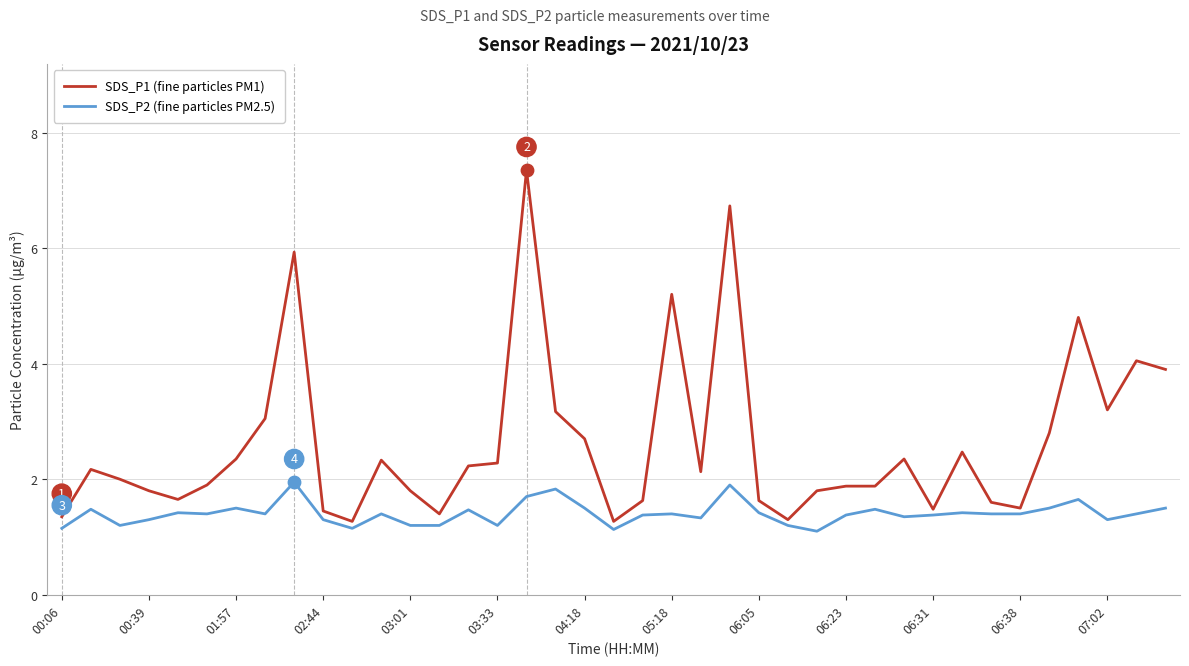

Which series has the largest total across all categories?

SDS_P1 (fine particles PM1)